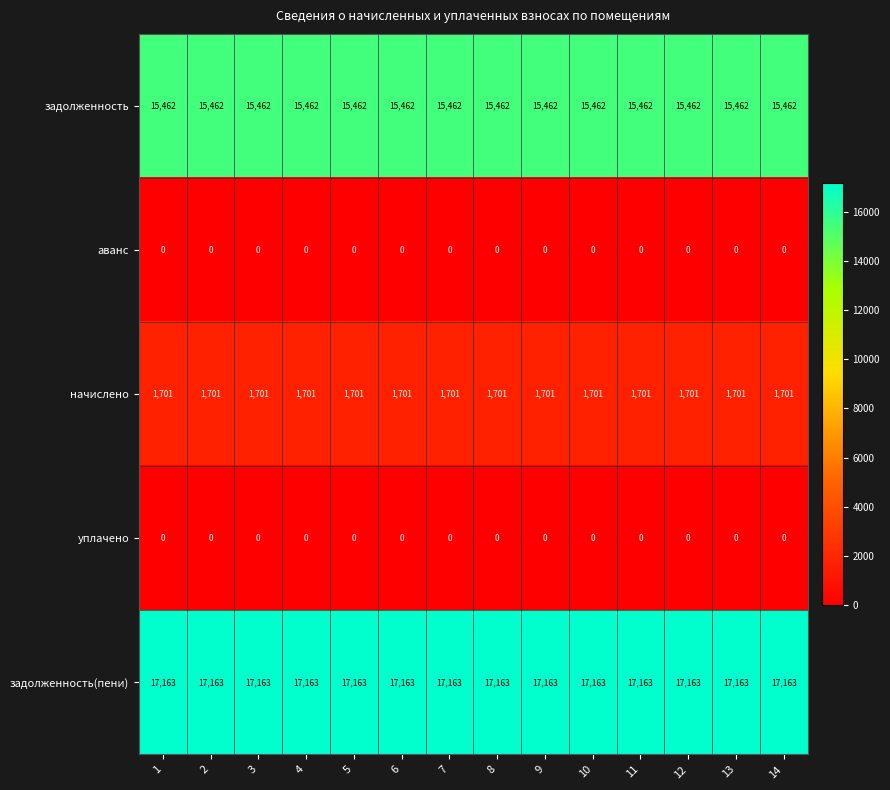

What is the greatest value displayed?

17163